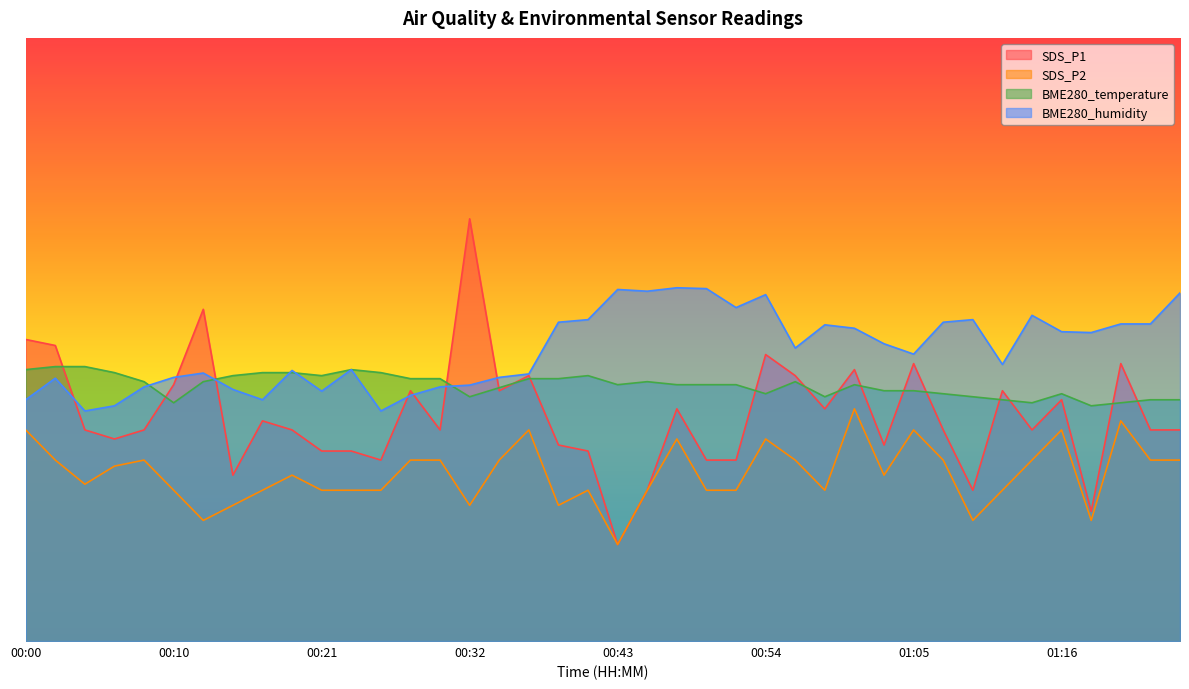

Where is BME280_temperature nearest to the value 9?

01:12